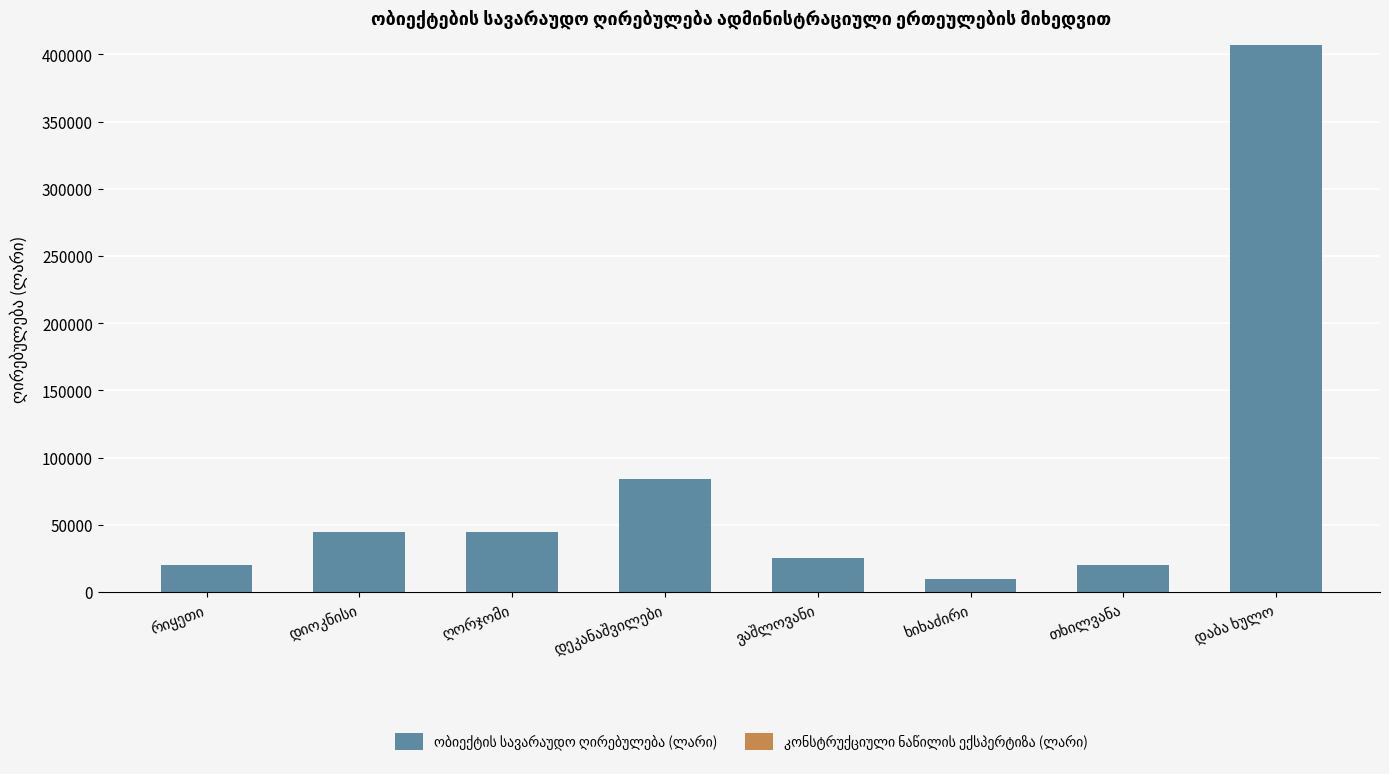

What is the value of the 1st bar from the left?

20000